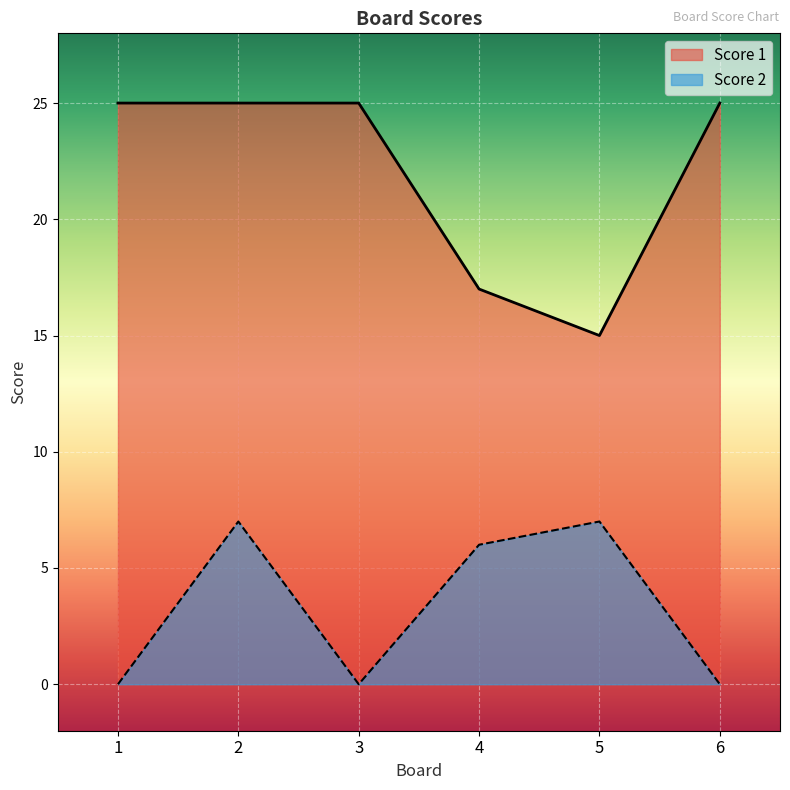

How many data points in Score 1 are less than 25?

2